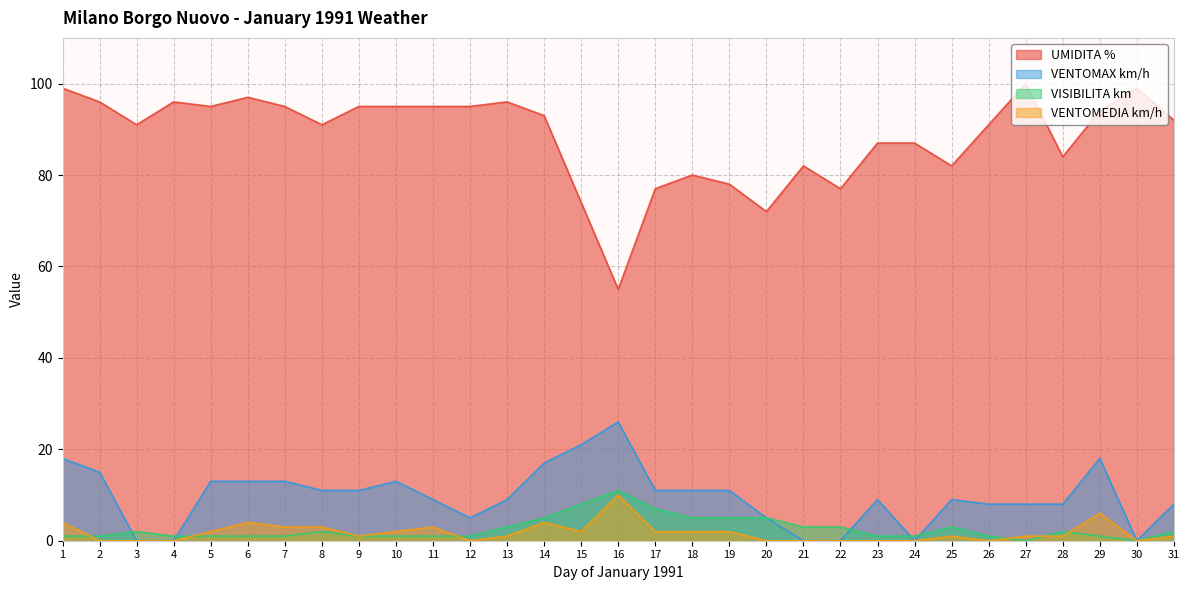

True or false: VISIBILITA km has a value of 2 at 28.

True